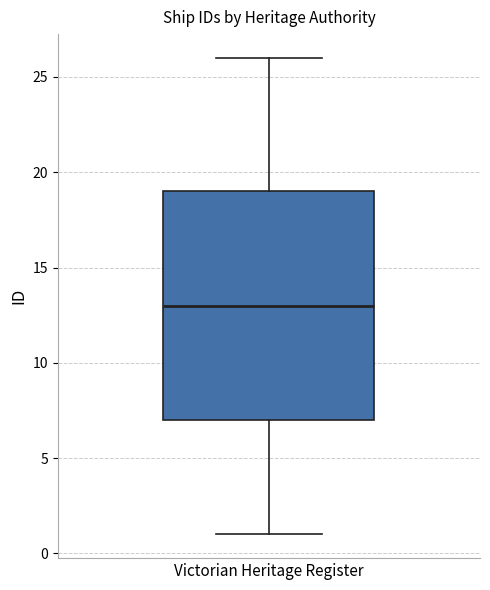

Where does the upper whisker of the box for Victorian Heritage Register end on the y-axis? The values are not printed on the chart, so give them approximately, as read against the axis.

26